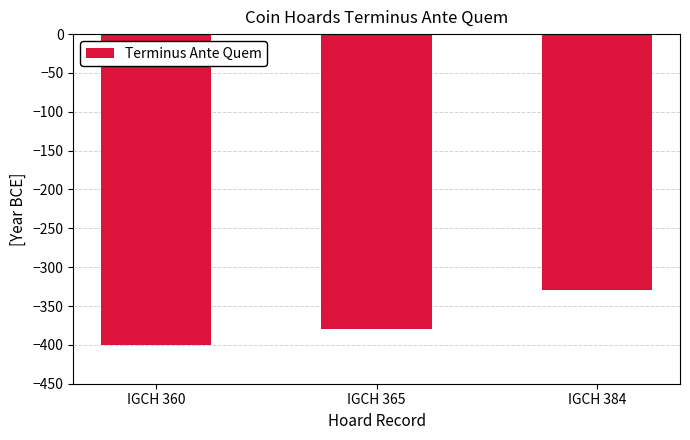

Reading left to right, extract all data points from this chart.

-400	-380	-330